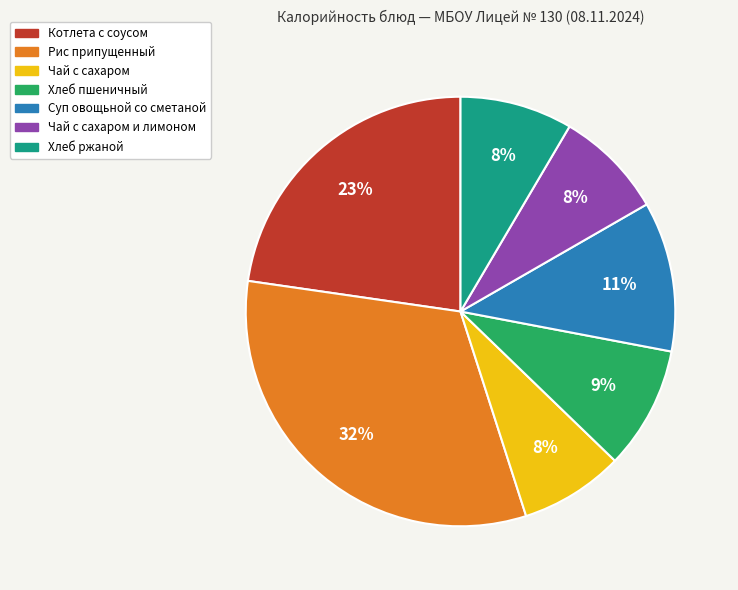

To the nearest percent, what is the average slice percentage?

14%